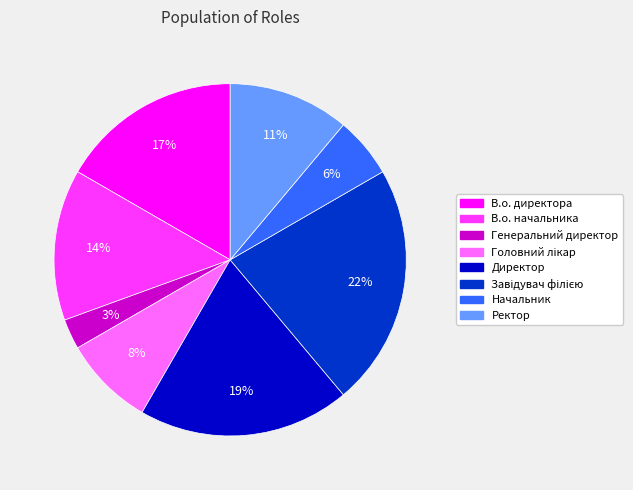

The В.о. начальника slice represents 14% of the pie. True or false?

True